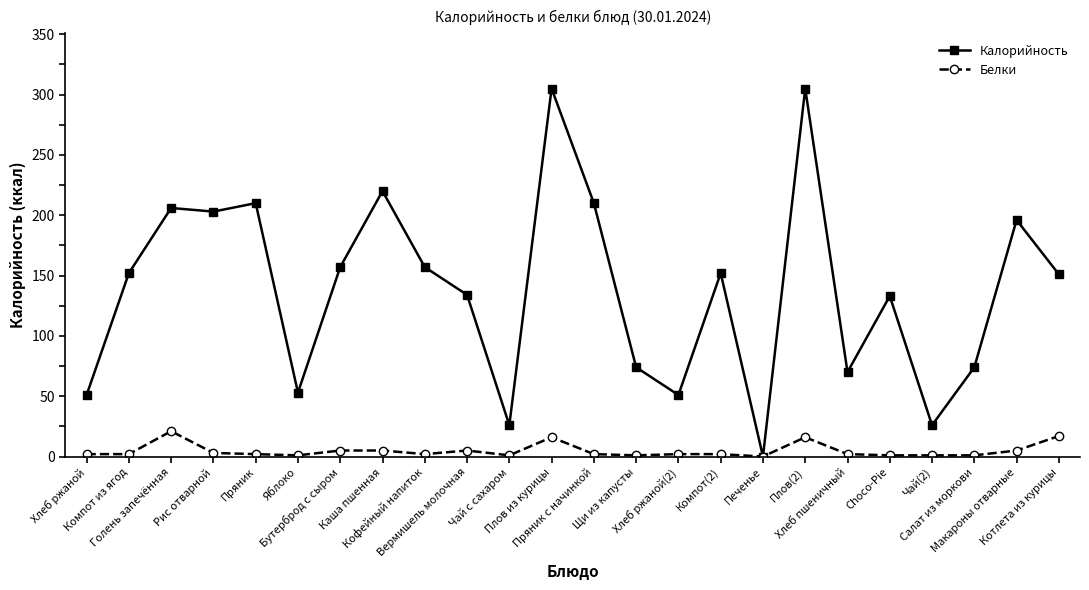

Count the number of categories in the chart.

24